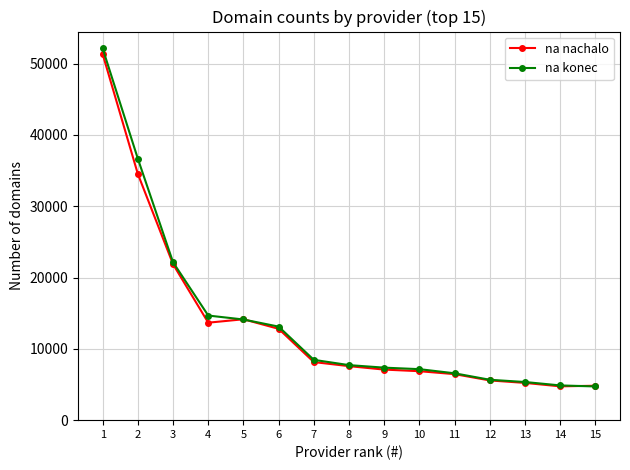

Is it true that na konec equals 7719 at 8?

True